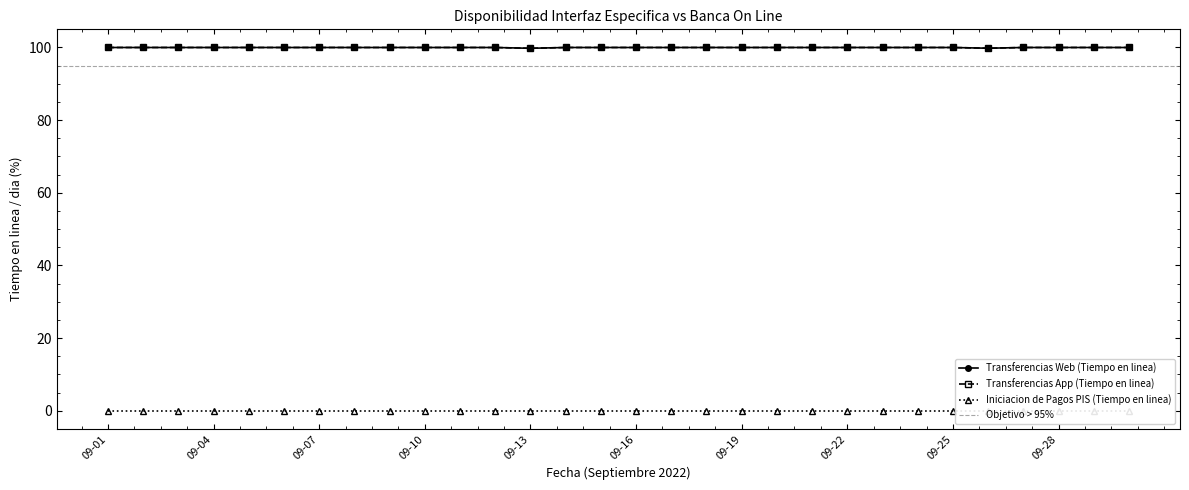

The value of Transferencias Web (Tiempo en linea) at 09-26 is 147.1. True or false?

False